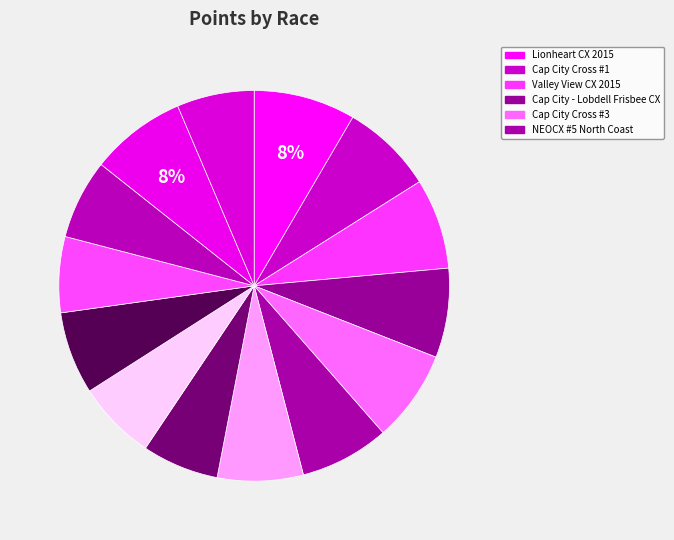

How many slices are in this pie chart?

14